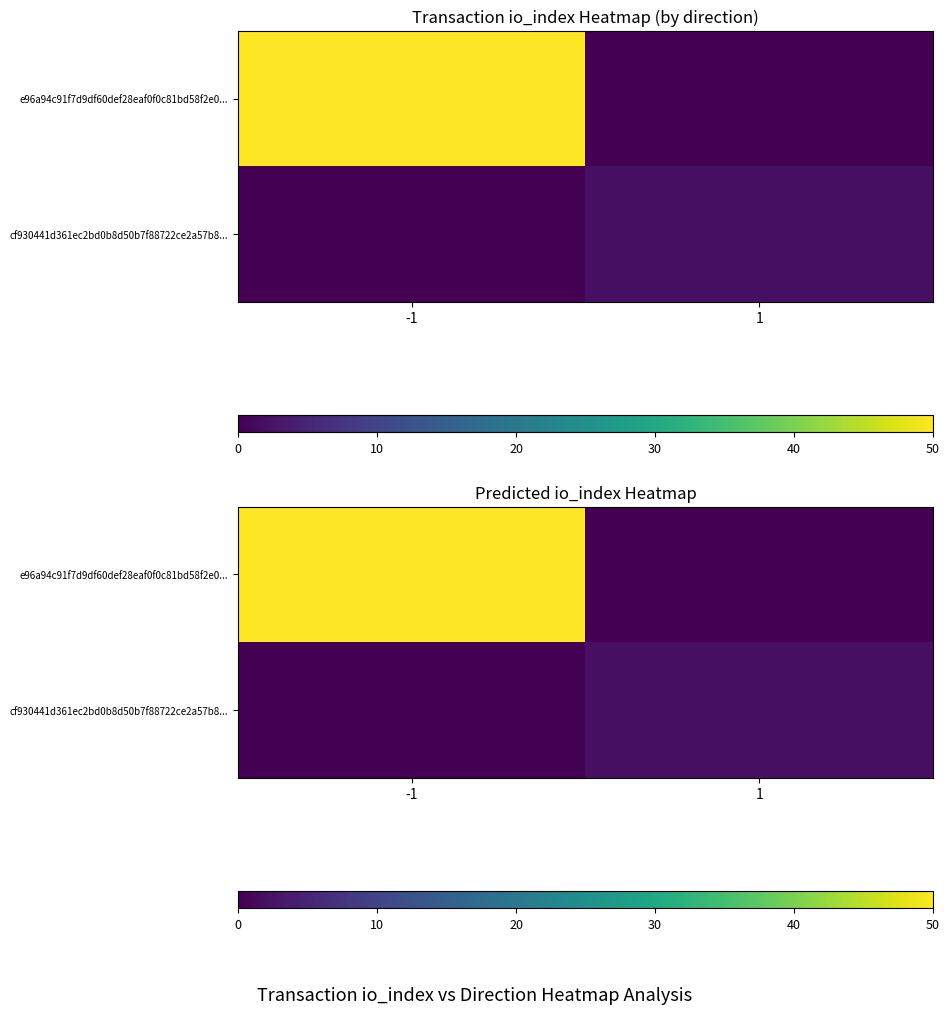

The value of e96a94c91f7d9df60def28eaf0f0c81bd58f2e0... at -1 is 50. True or false?

True